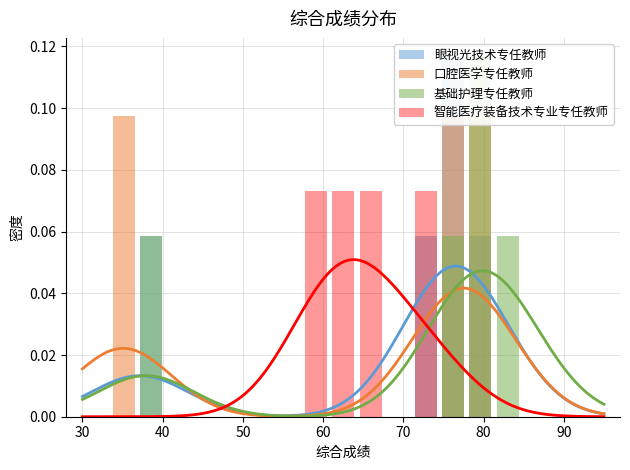

How many distinct data groups are displayed?

4